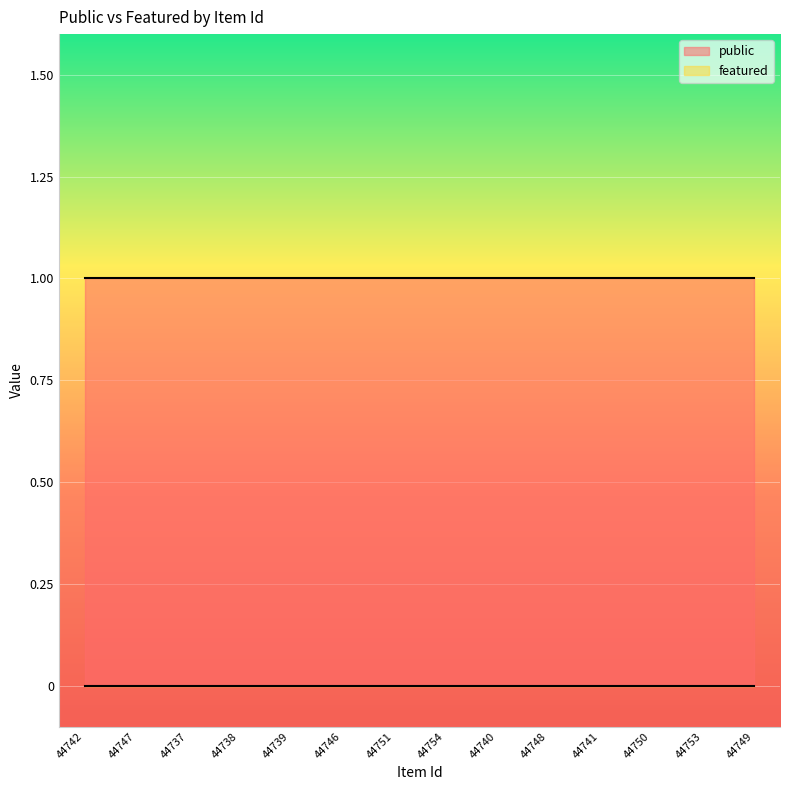

The public series shows 1 at 44739. True or false?

True